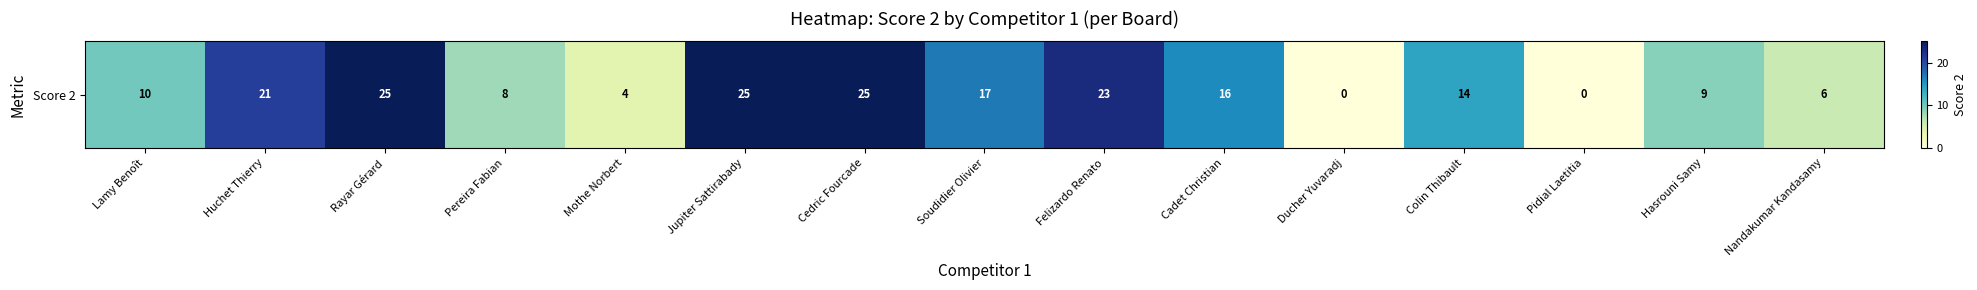

Reading left to right, what are all the values shown in this chart?

10	21	25	8	4	25	25	17	23	16	0	14	0	9	6